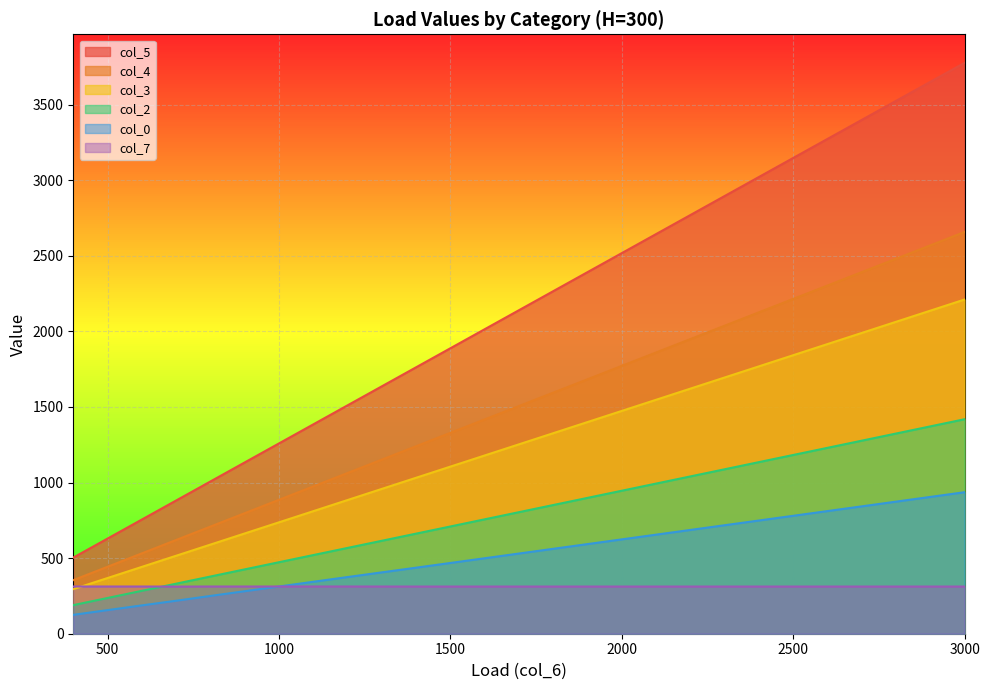

What is the value of the col_3 point at the 9th from the left?

1063.2